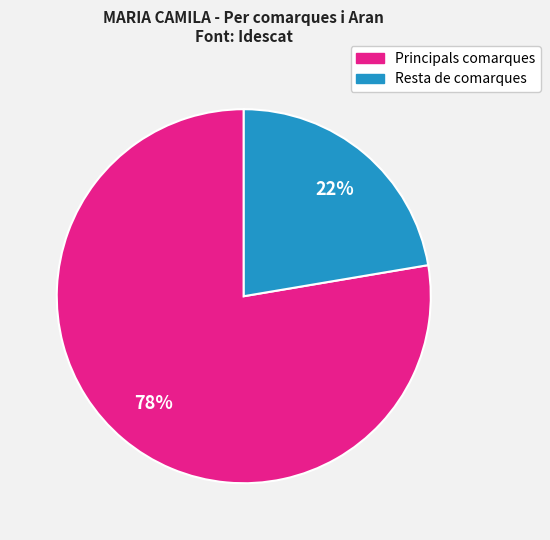

To the nearest percent, what portion does Resta de comarques represent?

22%